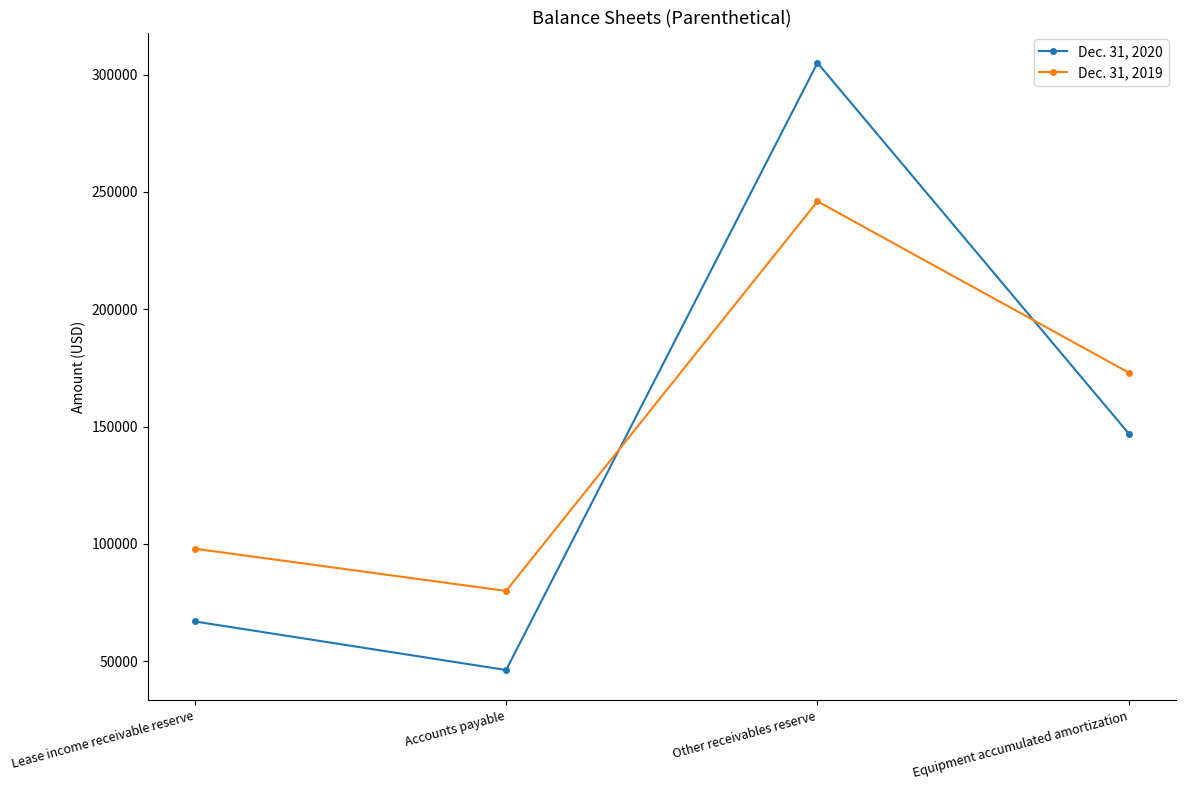

How many categories are shown in the chart?

4